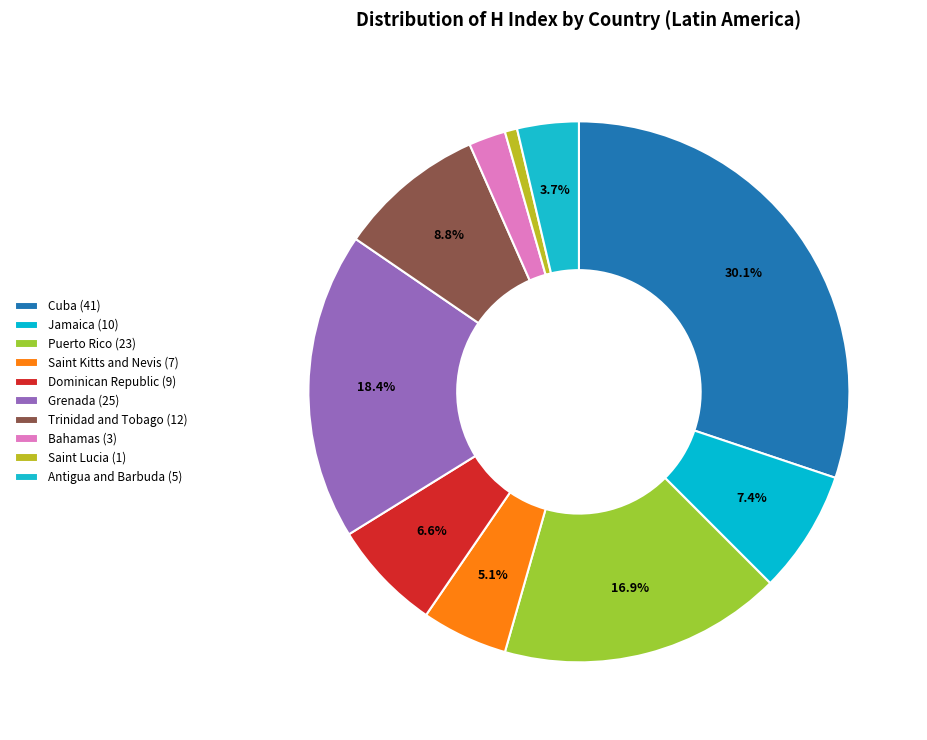

Does Cuba represent more than half of the total?

No